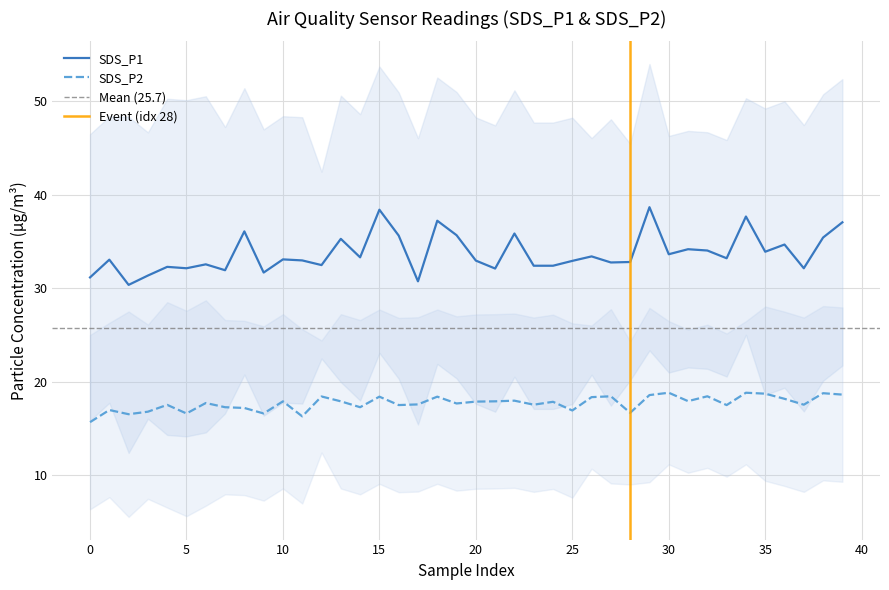

What is the total value across all series at 22?

53.8